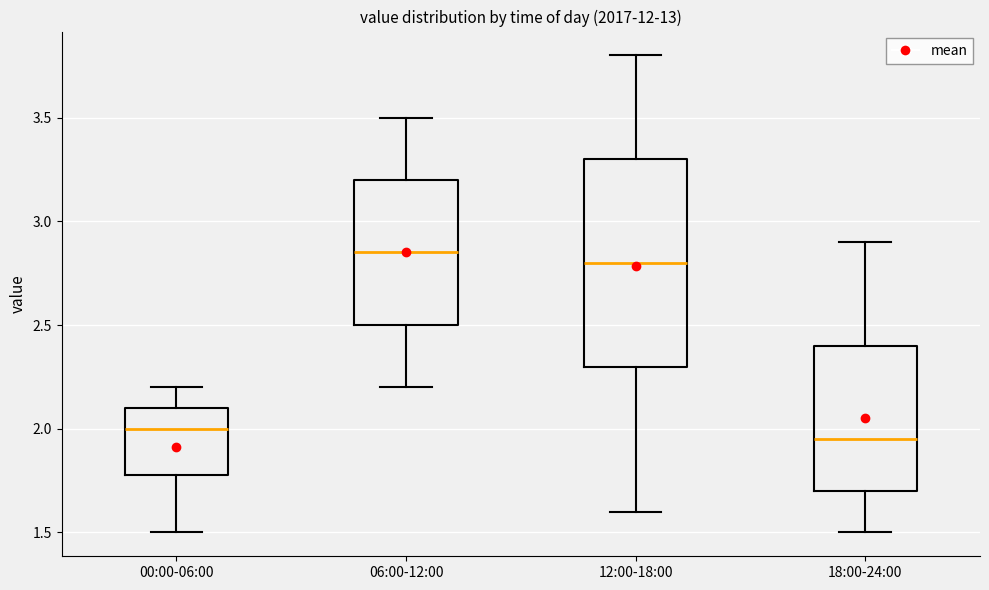

Where does the upper whisker of the box for 18:00-24:00 end on the y-axis? The values are not printed on the chart, so give them approximately, as read against the axis.

2.90